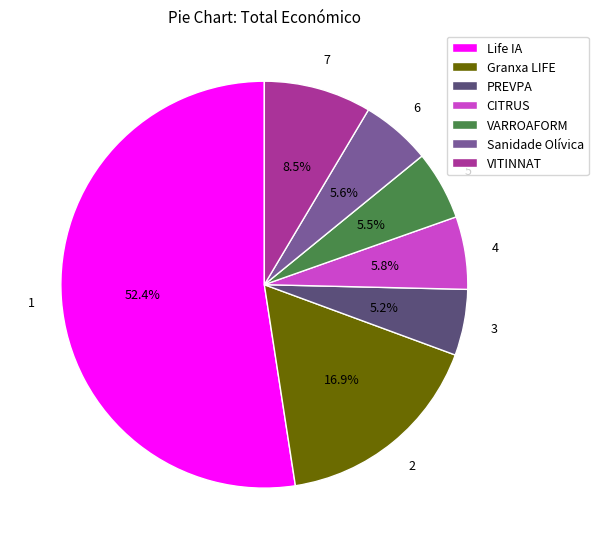

What portion of the pie excludes Granxa LIFE?

83.1%